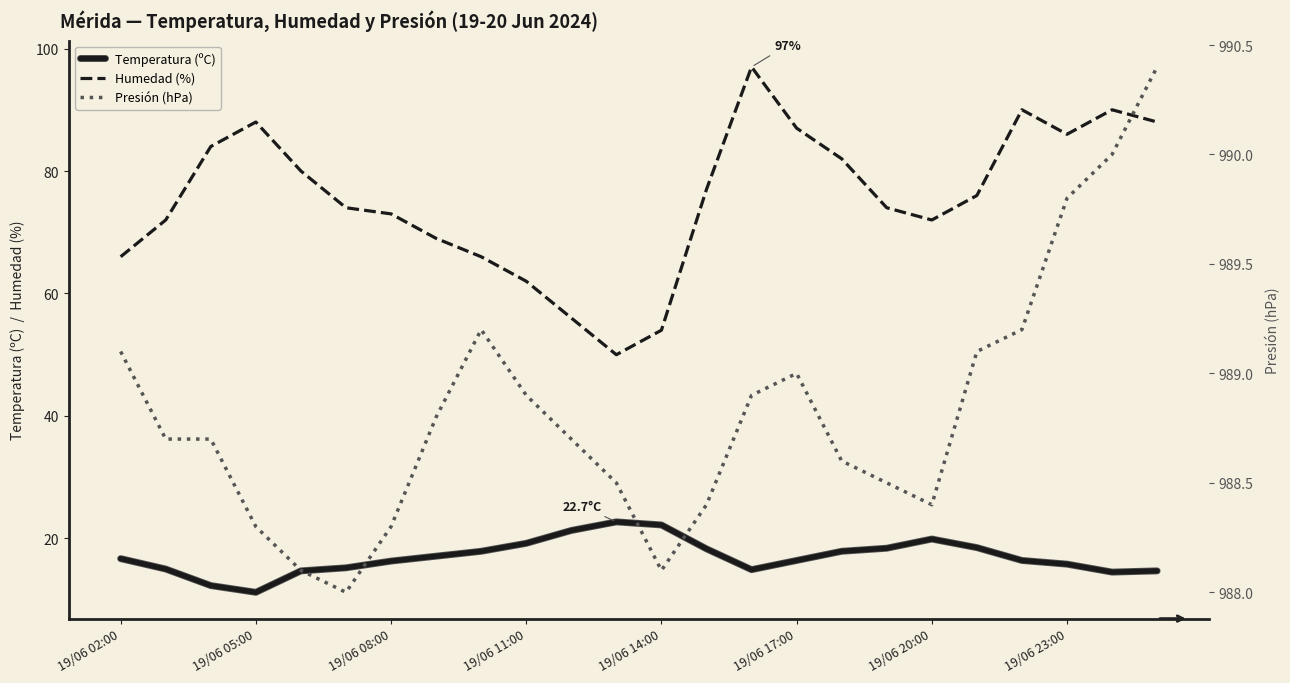

What is the minimum value shown in the chart?

11.2